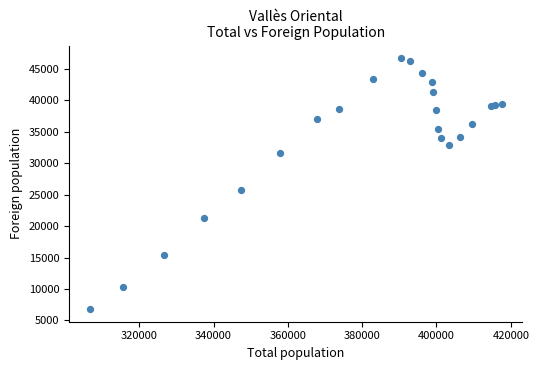

What Y value in the scatter plot is closest to 26768?

25756